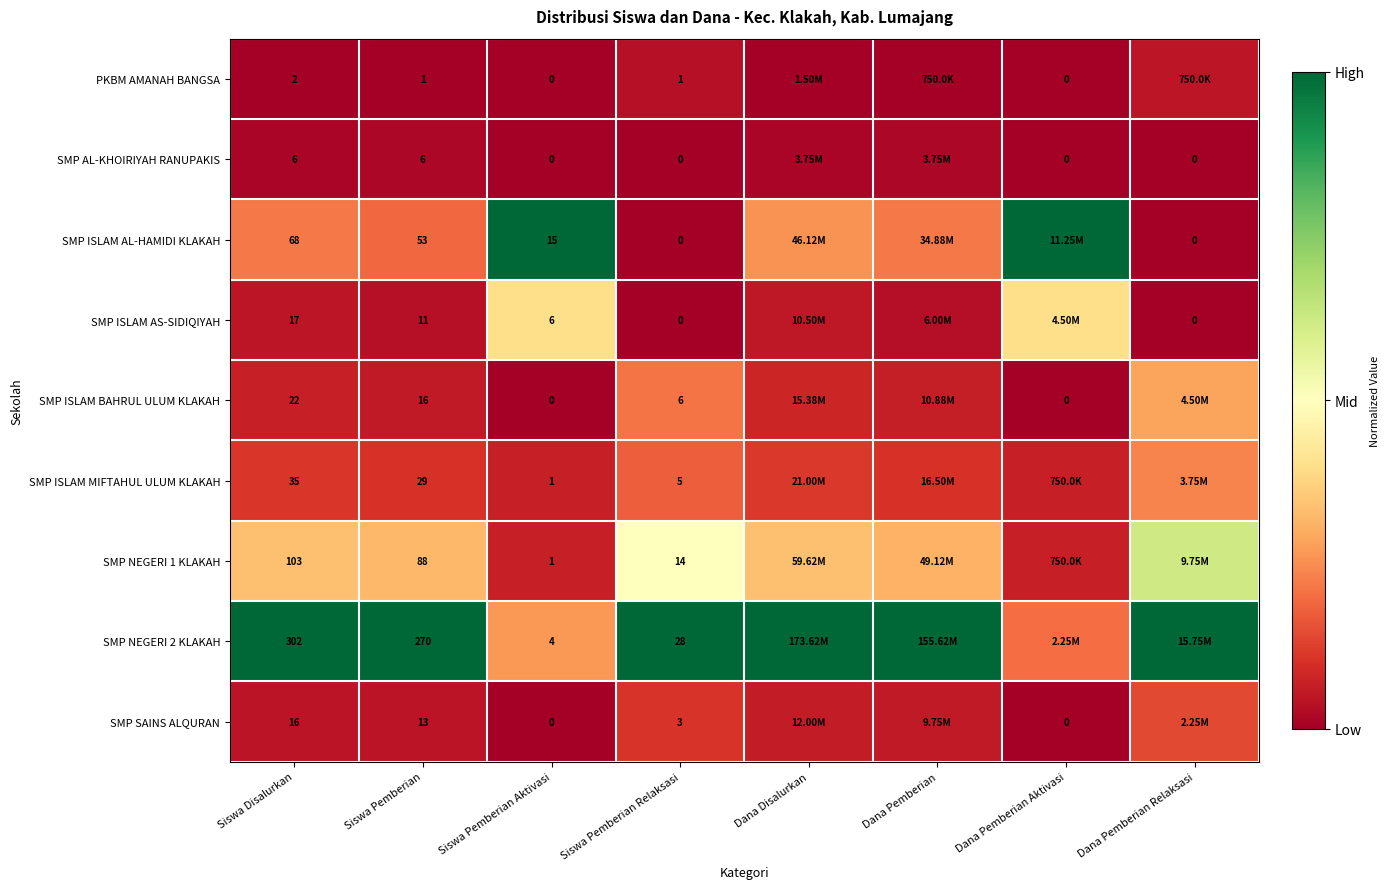

Which series changed the most between Siswa Pemberian and Siswa Pemberian Aktivasi?

SMP NEGERI 2 KLAKAH